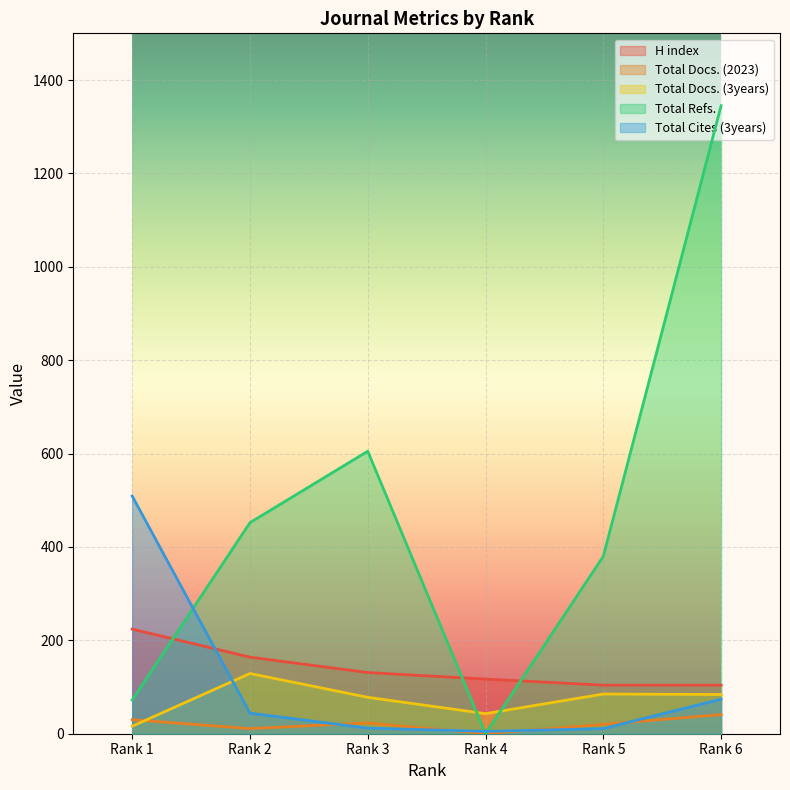

Reading left to right, list all the values displayed in this chart.

H index: Rank 1=224	Rank 2=164	Rank 3=131	Rank 4=117	Rank 5=104	Rank 6=104
Total Docs. (2023): Rank 1=30	Rank 2=11	Rank 3=23	Rank 4=0	Rank 5=20	Rank 6=41
Total Docs. (3years): Rank 1=16	Rank 2=129	Rank 3=78	Rank 4=43	Rank 5=85	Rank 6=84
Total Refs.: Rank 1=72	Rank 2=452	Rank 3=605	Rank 4=0	Rank 5=380	Rank 6=1345
Total Cites (3years): Rank 1=509	Rank 2=44	Rank 3=12	Rank 4=5	Rank 5=11	Rank 6=74